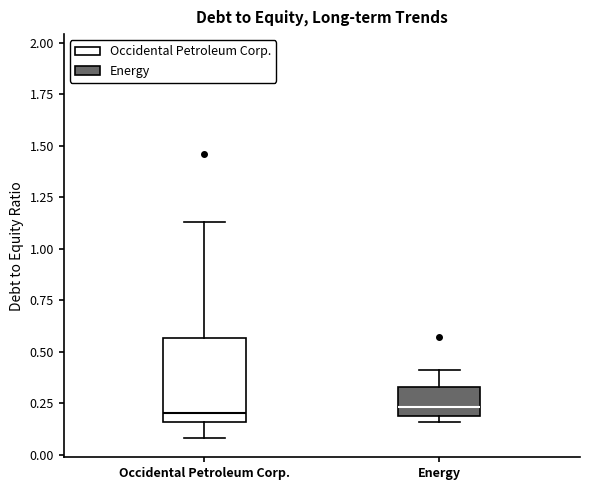

Where does the lower whisker of the box for Occidental Petroleum Corp. end on the y-axis? The values are not printed on the chart, so give them approximately, as read against the axis.

0.10